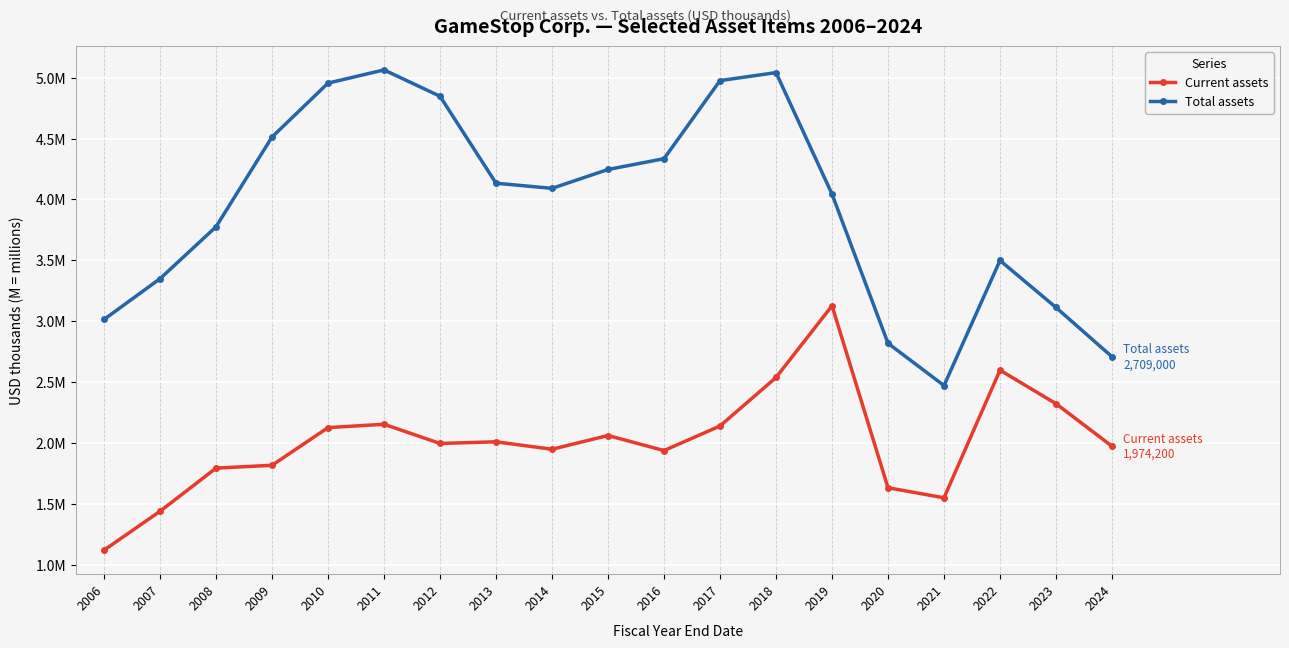

Which series has the largest range (max minus min)?

Total assets